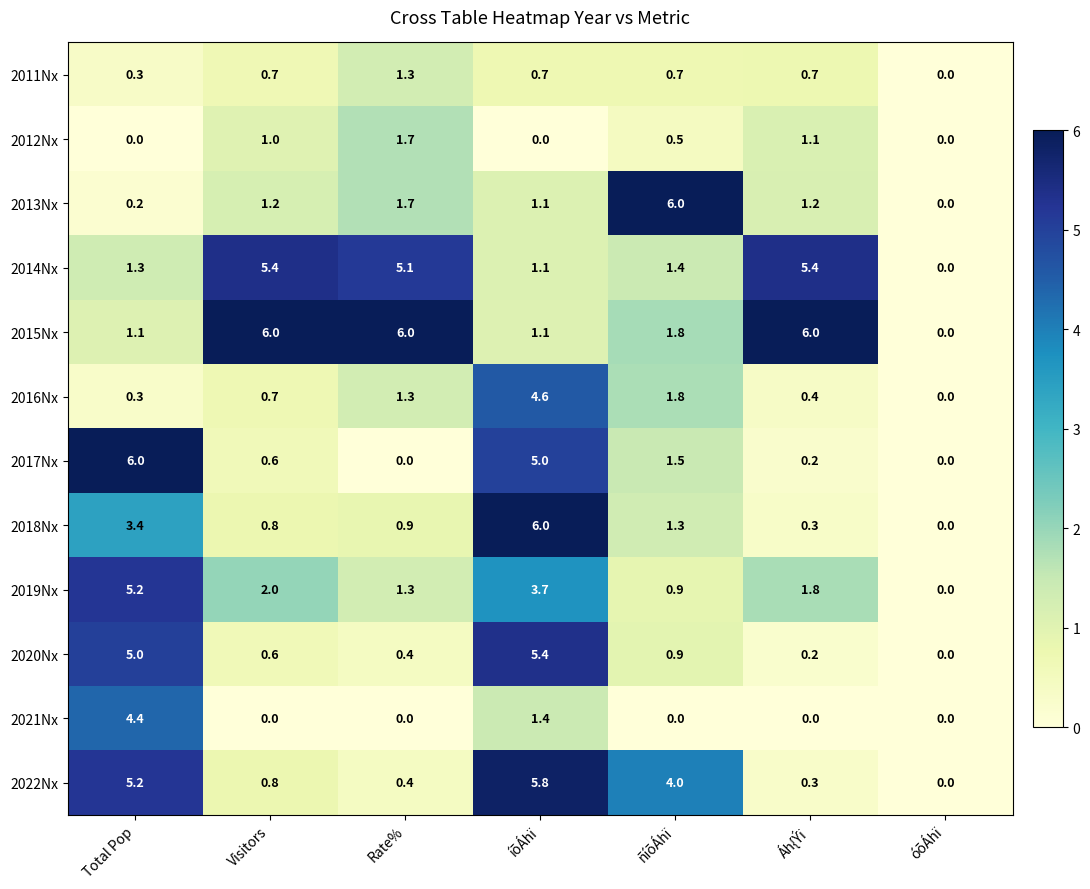

List the labels in order of 2022Nx value, smallest first.

óõÁhï, Áh{Ýï, Rate%, Visitors, ñíõÁhï, Total Pop, íõÁhï